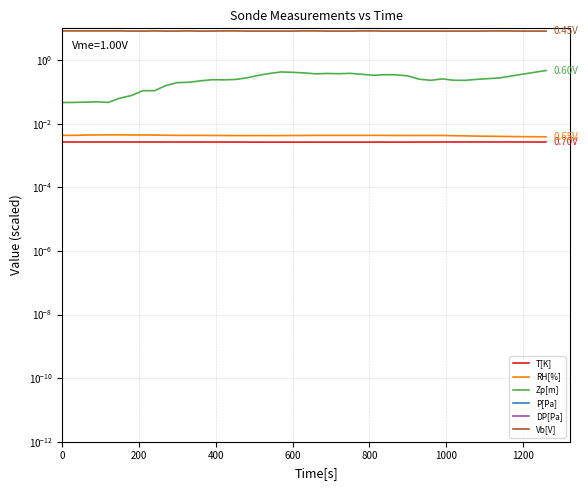

What is the difference between the Zp[m] values at 1200 and 34?

0.2